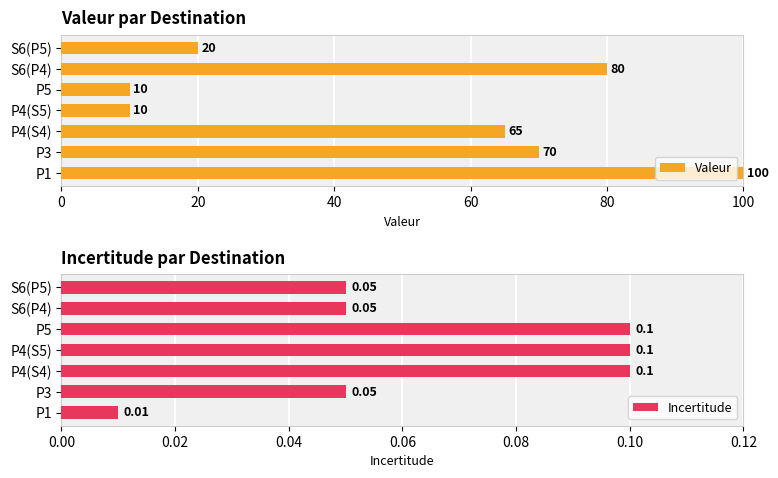

The Valeur series shows 100 at P1. True or false?

True